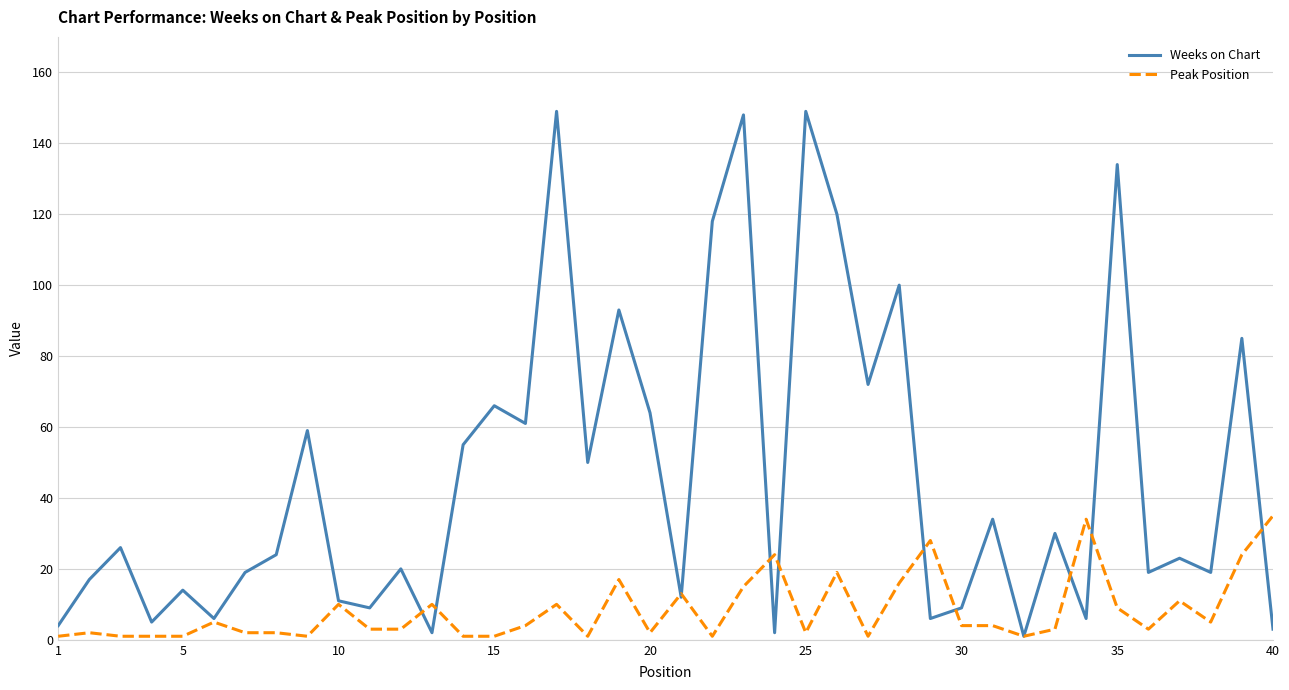

What is the difference between the maximum and minimum values in the Weeks on Chart series?

148